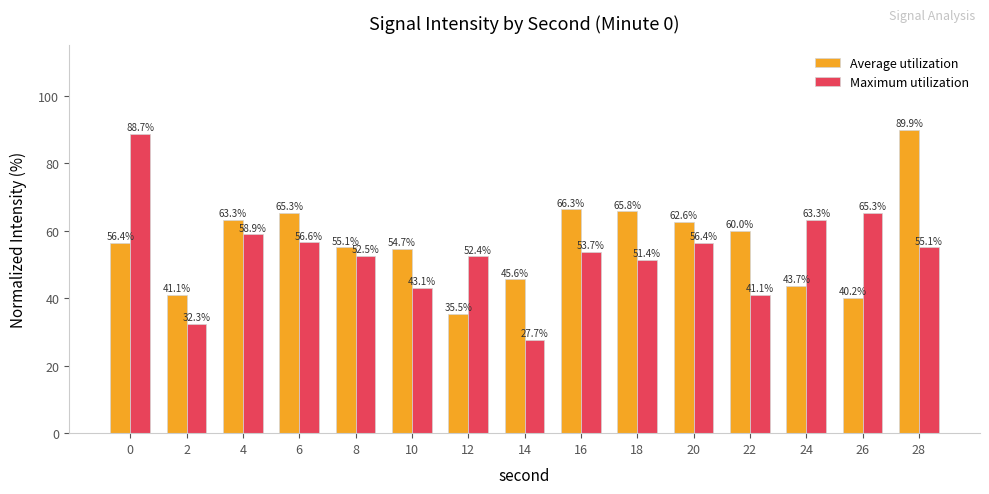

Which series has the largest total across all categories?

Average utilization